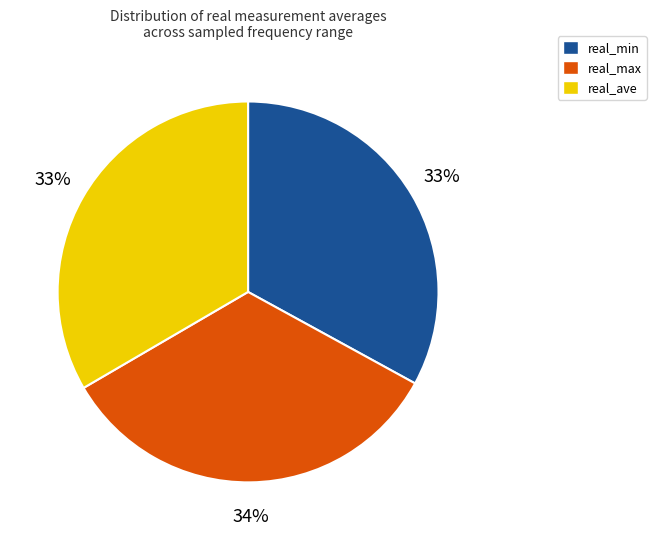

True or false: real_ave accounts for 40% of the total.

False